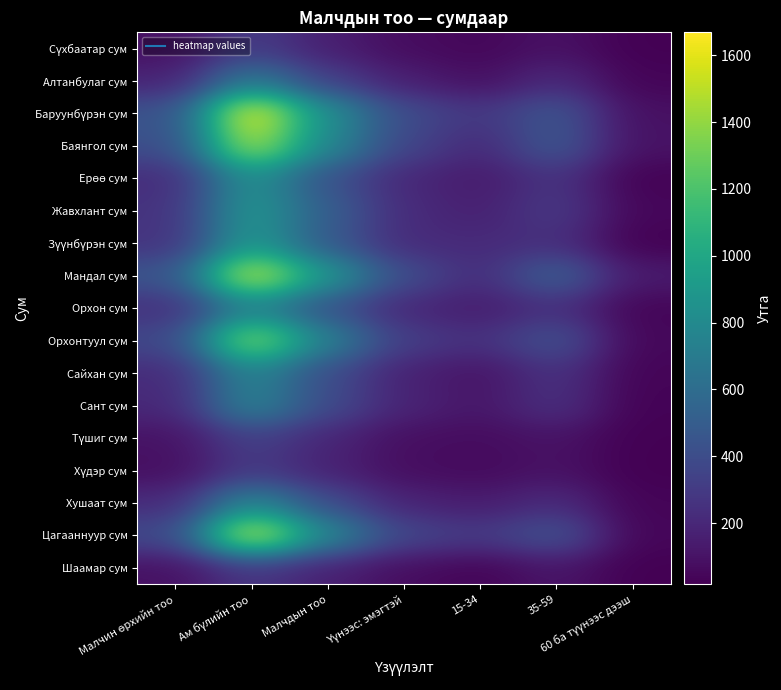

What is the spread (max minus min) of values at 15-34?

264